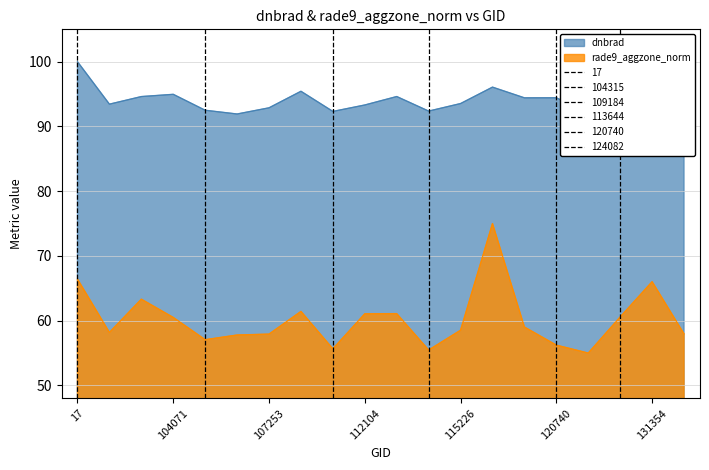

At which category does dnbrad reach its first local valley?

101013